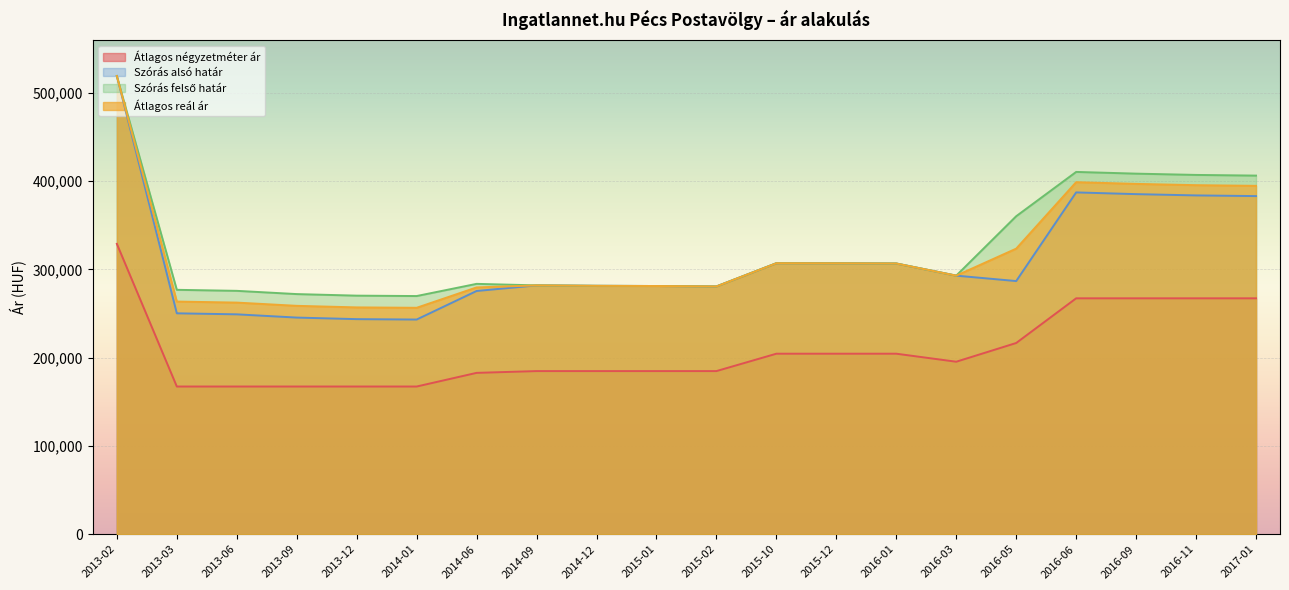

What are all the series names shown in the legend?

Átlagos négyzetméter ár, Szórás alsó határ, Szórás felső határ, Átlagos reál ár